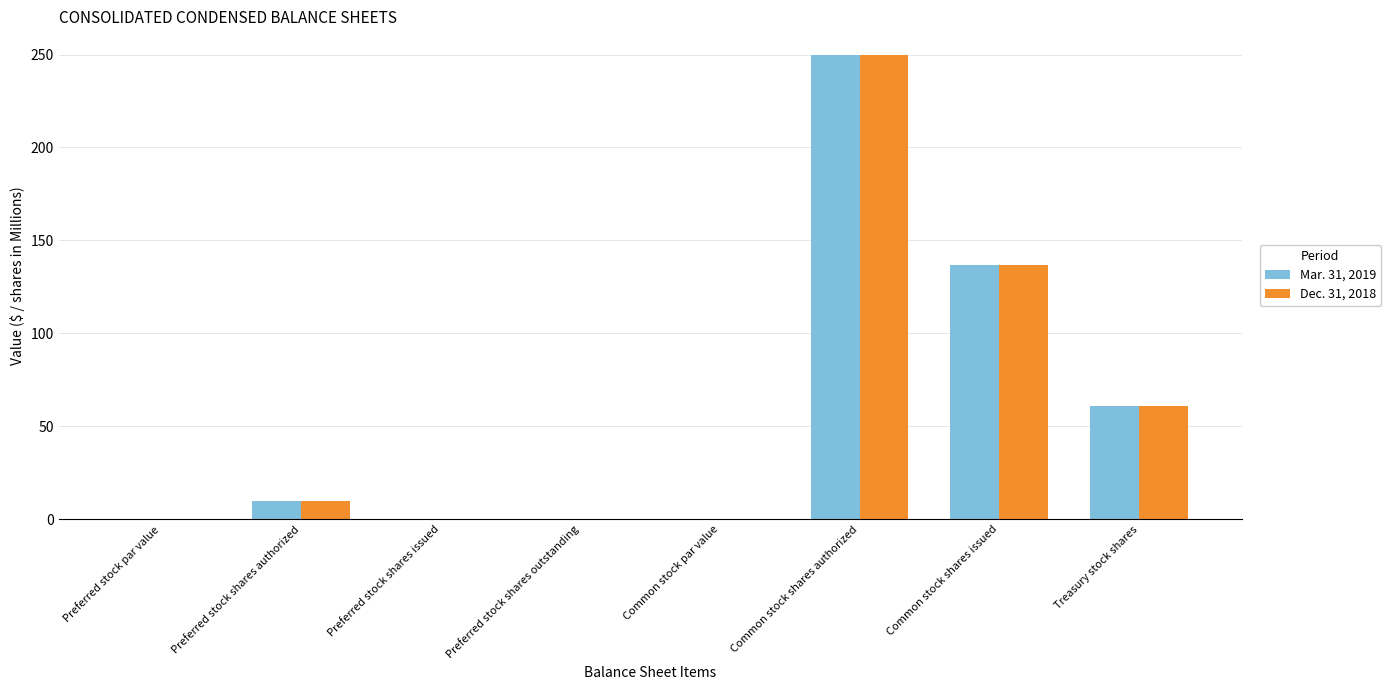

What is the highest value of the Dec. 31, 2018 series?

250.0